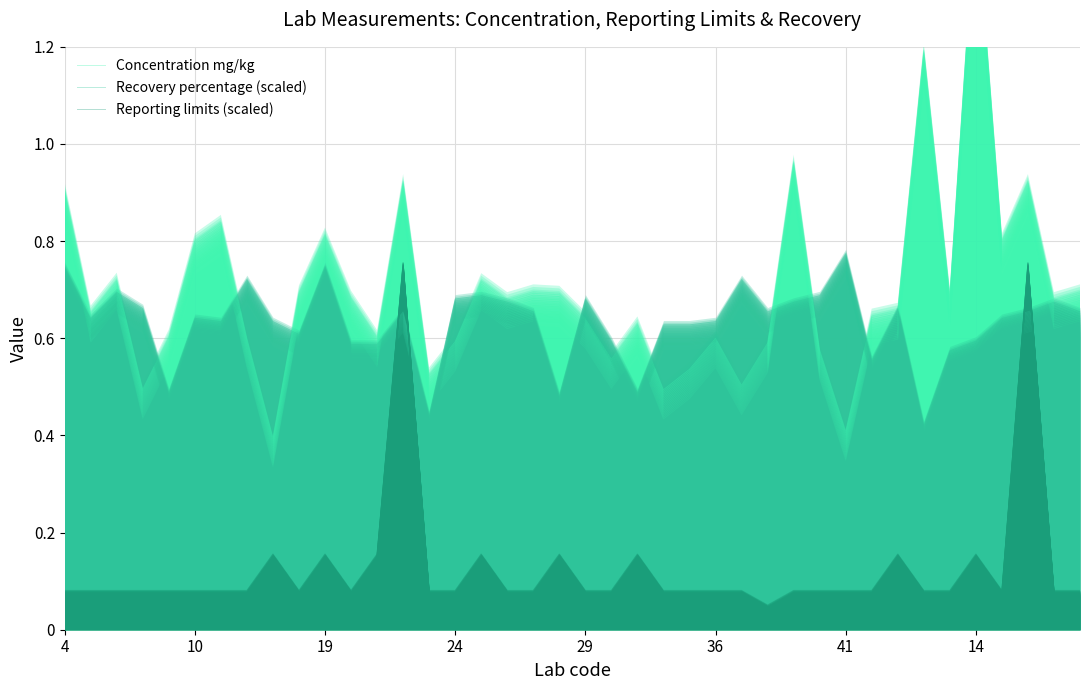

Which series has the largest total across all categories?

Concentration mg/kg